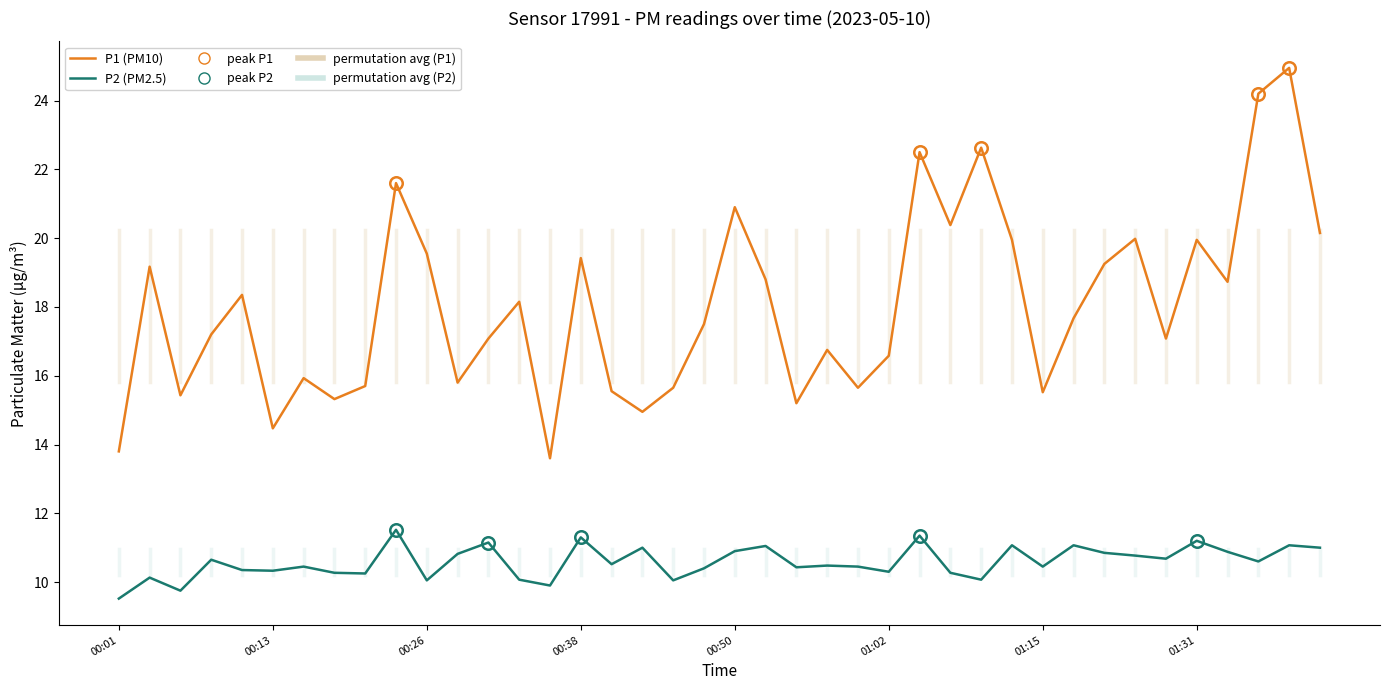

In P1 (PM10), how many points are lower than both neighbors (excluding endpoints)?

12